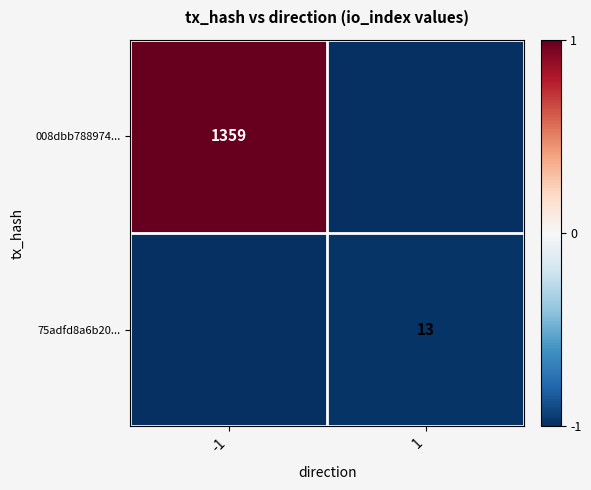

True or false: 75adfd8a6b20... has a value of 9 at 1.

False